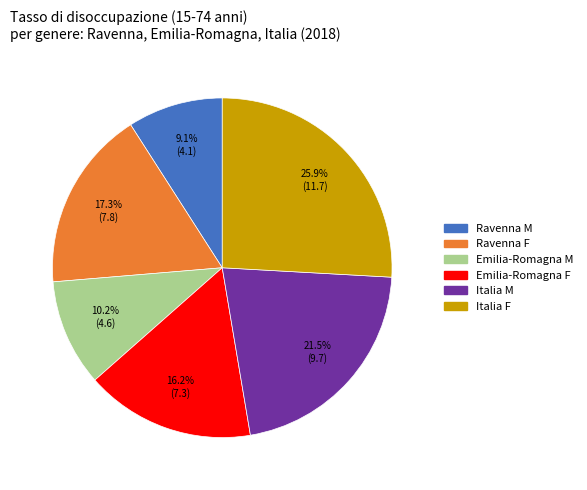

What percentage is the Ravenna M slice, to the nearest percent?

9%